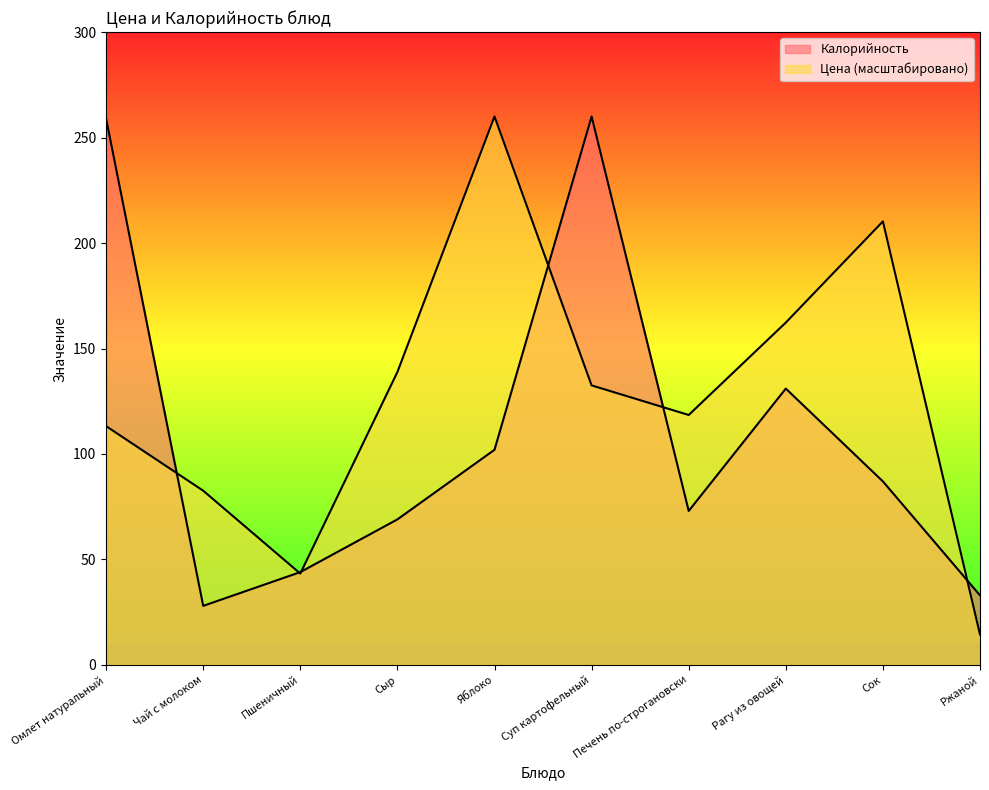

At Омлет натуральный, list the series in order from smallest to largest.

Цена, Калорийность